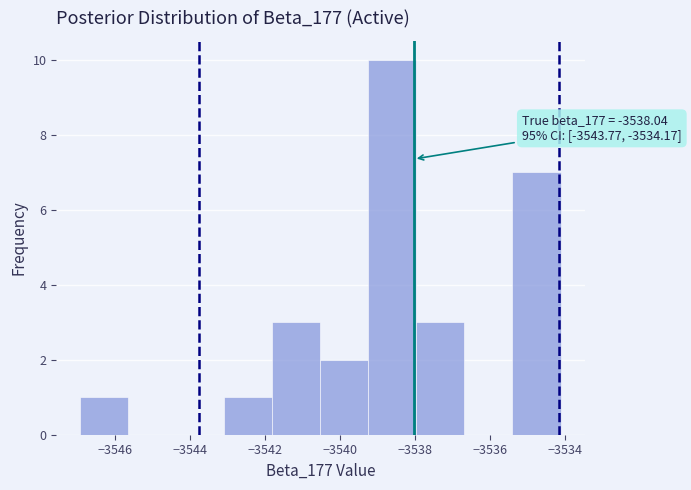

Which range on the x-axis has the tallest bar?

-3539.2 to -3538.0